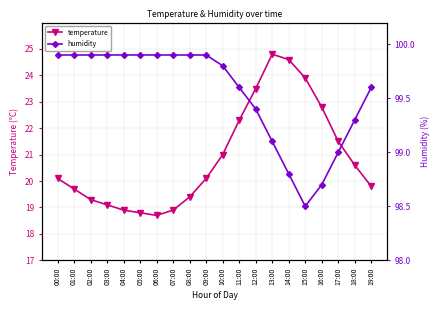

Read the humidity value at 01:00.

99.9